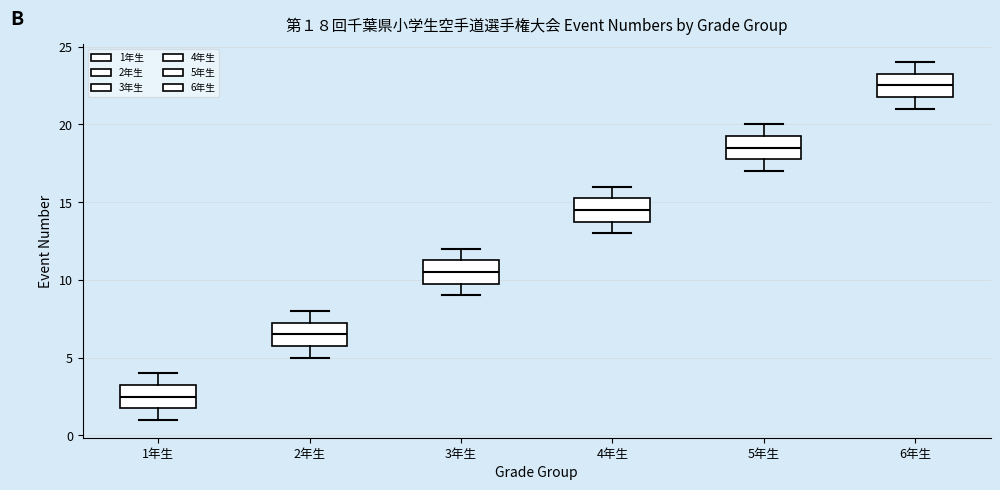

Which box has the highest median line?

6年生